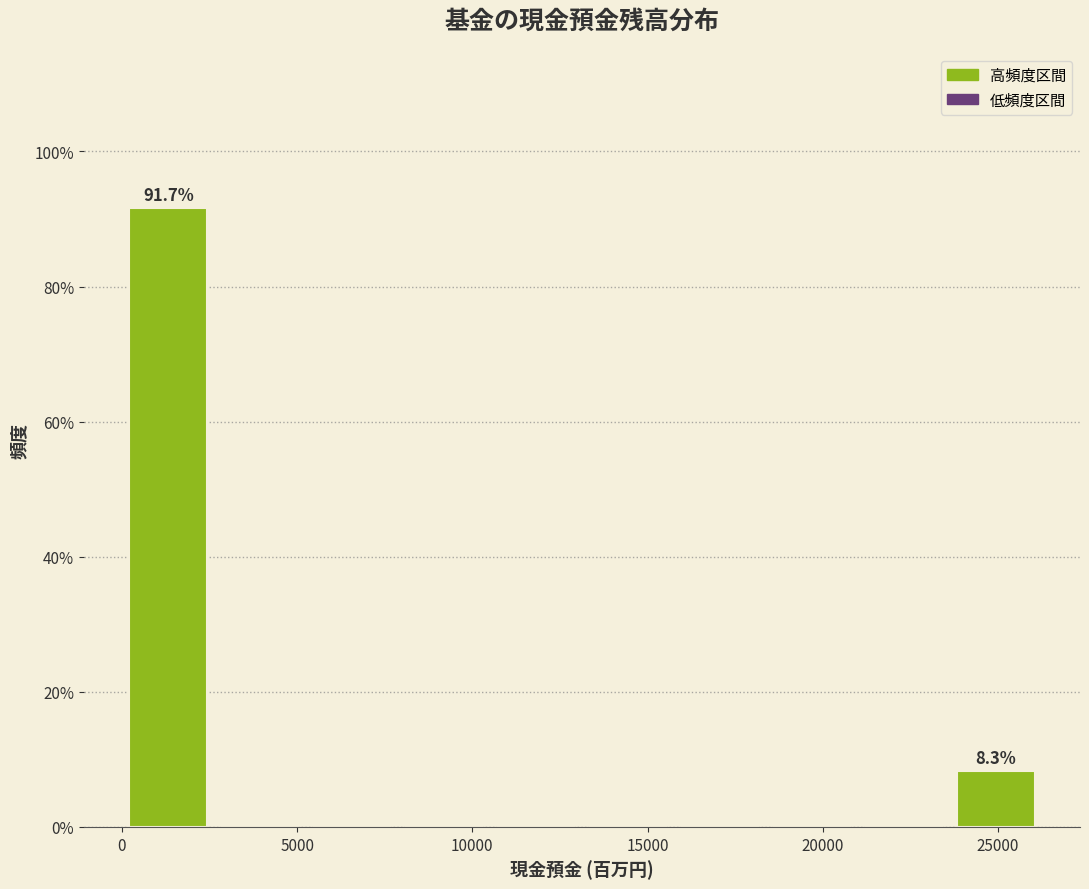

Over which range of the x-axis is the bar tallest?

0 to 2500